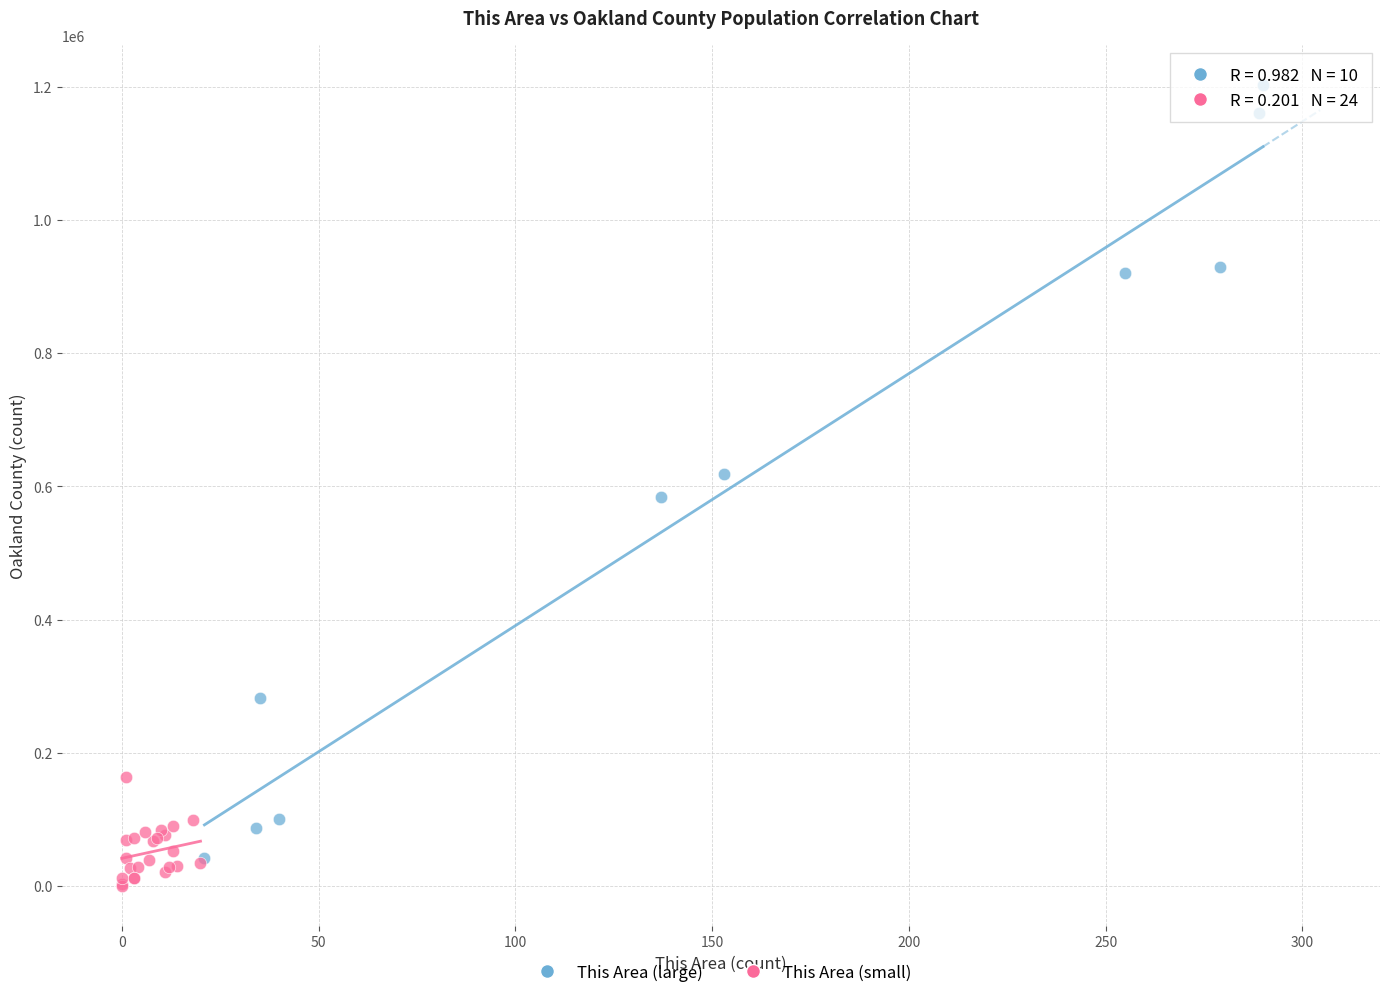

Which series reaches the maximum Y coordinate?

This Area (large)